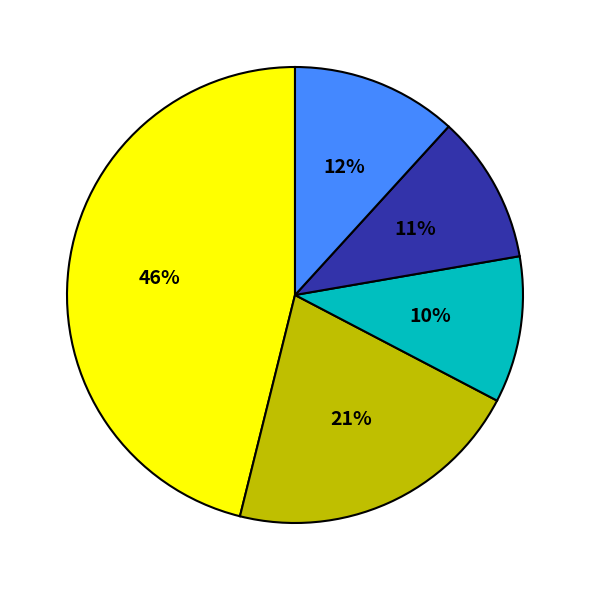

Does any single category account for the majority?

No